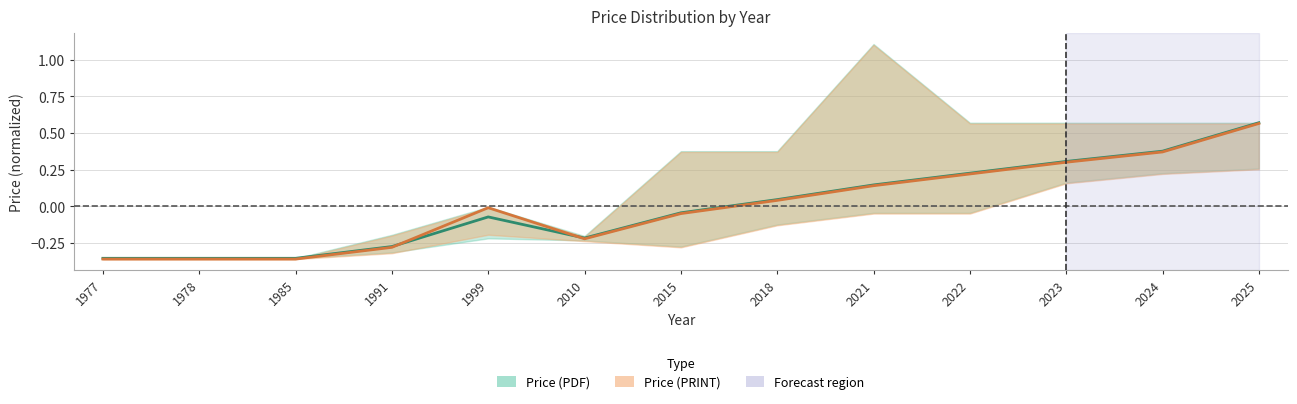

At which label is Price (PRINT) Mean closest to 0?

1999